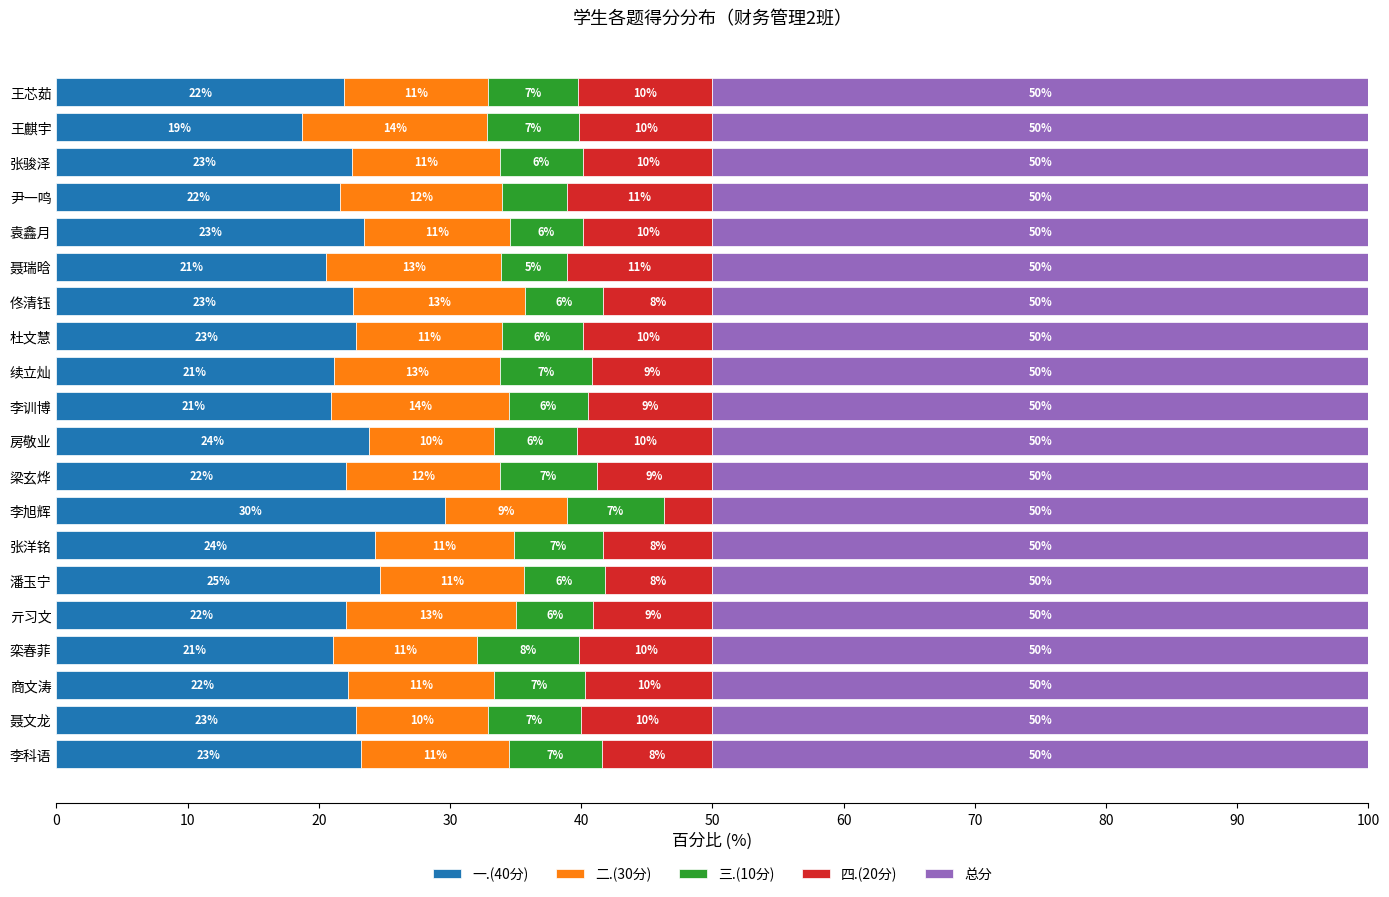

Which category has the lowest value in the 一.(40分) series?

王麒宇